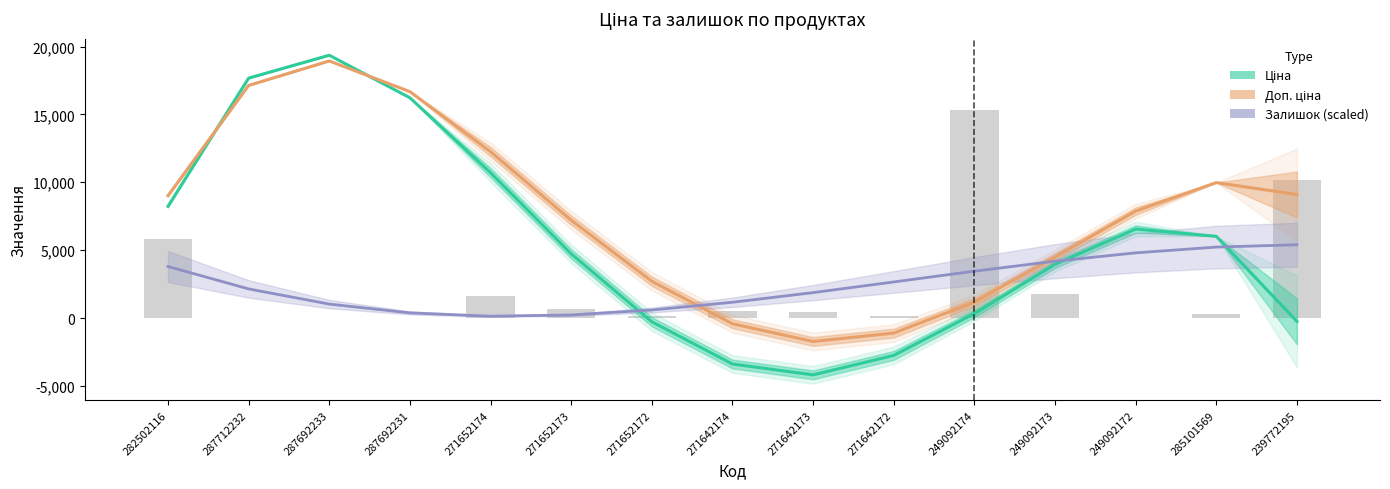

What are all the series names shown in the legend?

Ціна, Доп. ціна, Залишок (scaled)